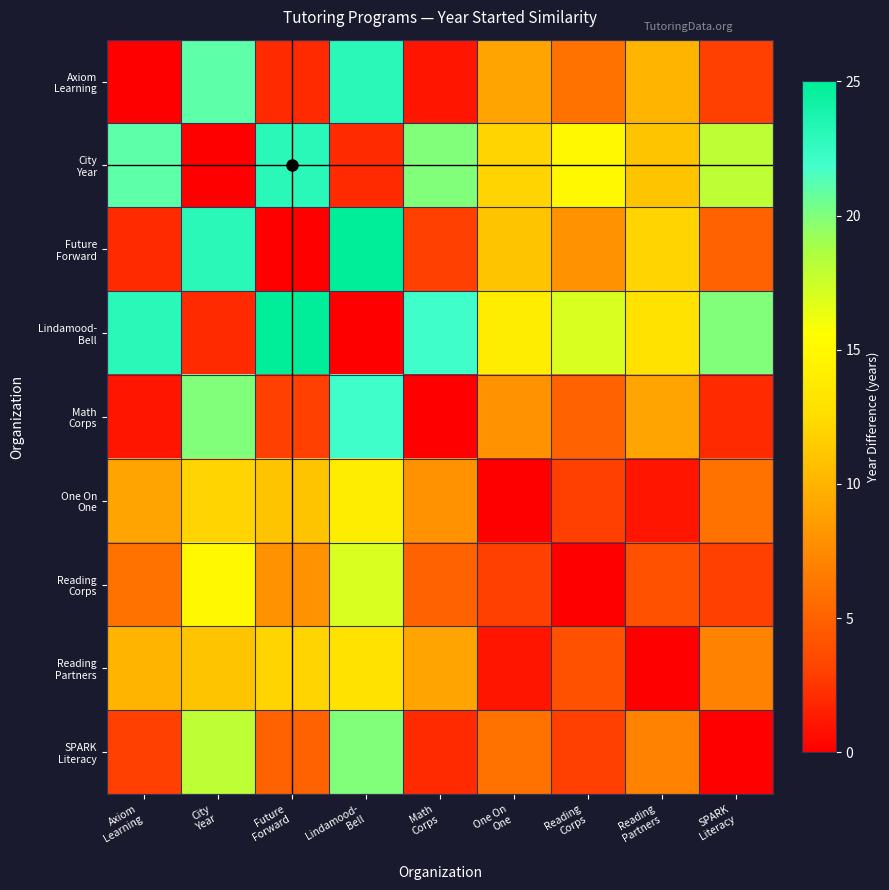

At how many categories does at least one series exceed 22?

4